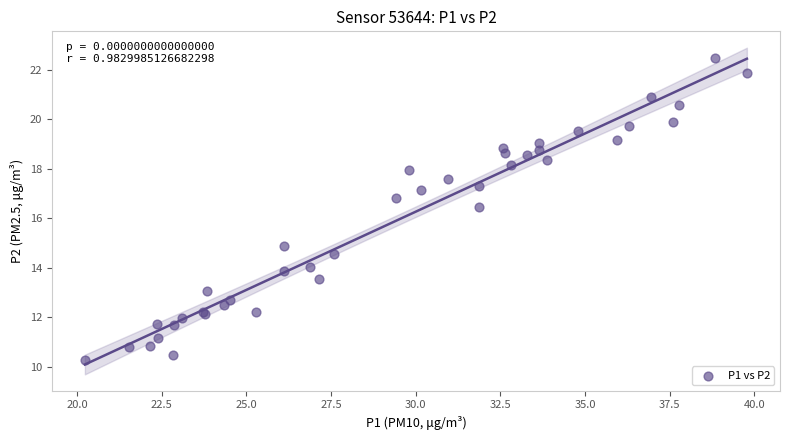

What Y value in the scatter plot is closest to 16?

16.5